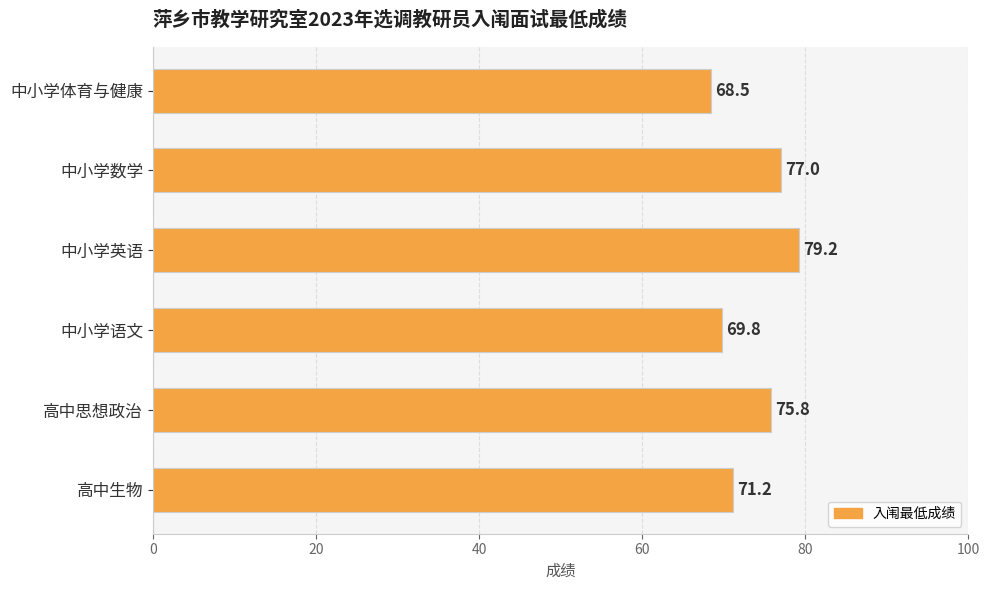

What is the difference between the second highest and second lowest values?

7.2